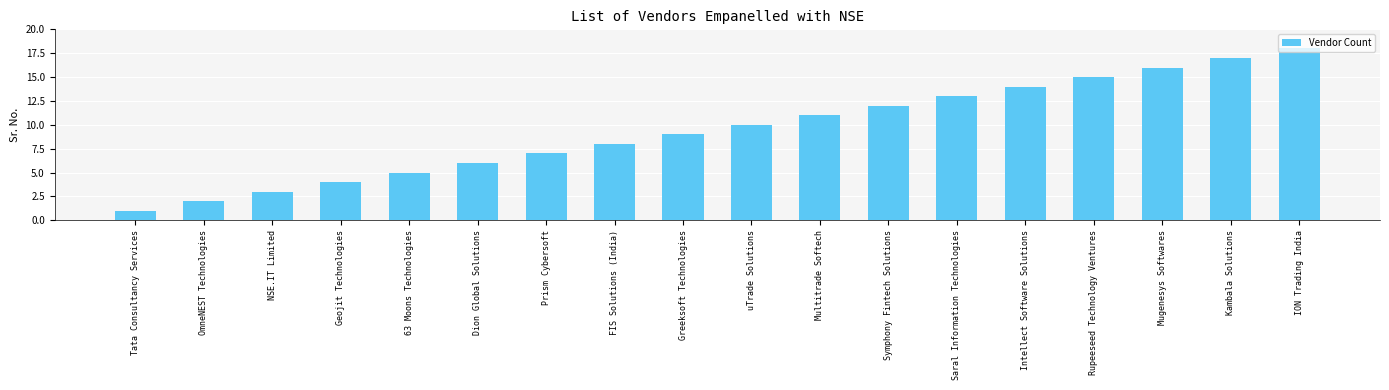

Reading left to right, extract all data points from this chart.

Tata Consultancy Services=1	OmneNEST Technologies=2	NSE.IT Limited=3	Geojit Technologies=4	63 Moons Technologies=5	Dion Global Solutions=6	Prism Cybersoft=7	FIS Solutions (India)=8	Greeksoft Technologies=9	uTrade Solutions=10	Multitrade Softech=11	Symphony Fintech Solutions=12	Saral Information Technologies=13	Intellect Software Solutions=14	Rupeeseed Technology Ventures=15	Mugenesys Softwares=16	Kambala Solutions=17	ION Trading India=18